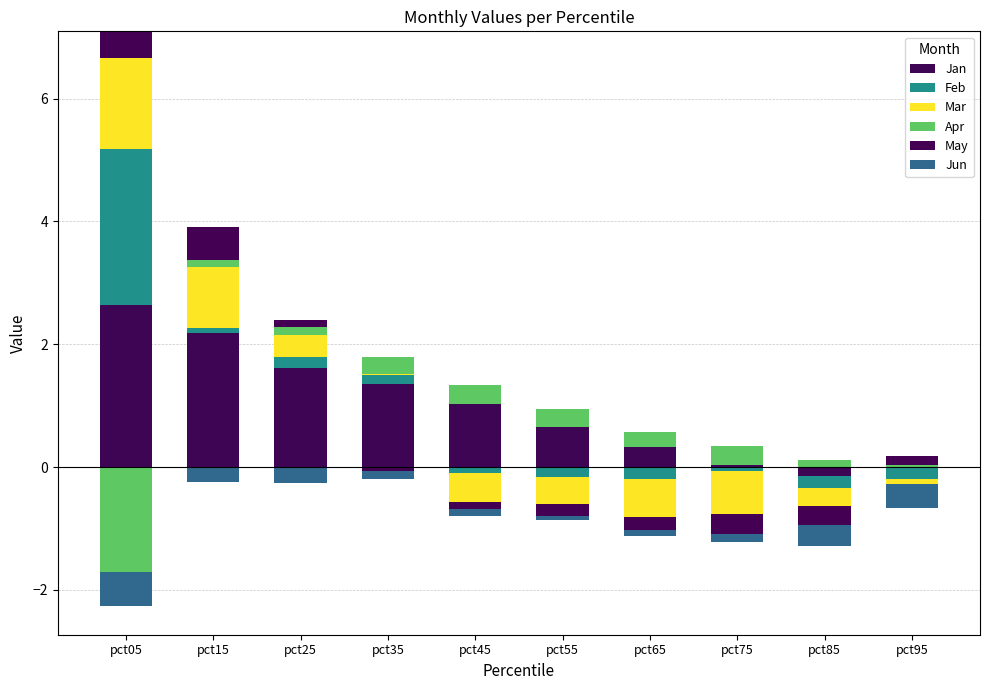

Rank the categories by Apr value from highest to lowest.

pct45, pct75, pct55, pct35, pct65, pct25, pct85, pct15, pct95, pct05